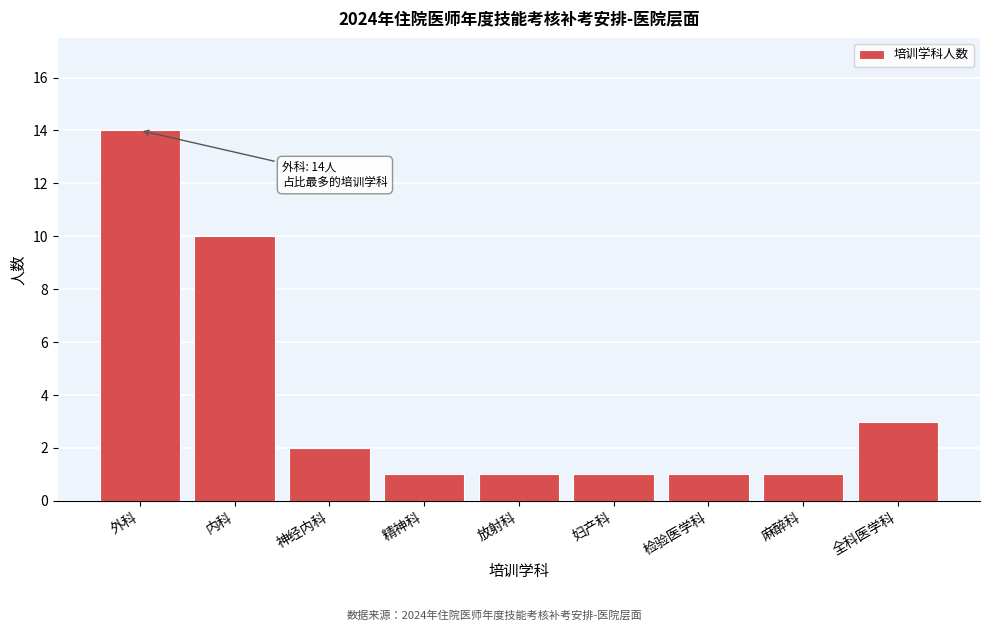

Reading left to right, what are all the values shown in this chart?

外科=14	内科=10	神经内科=2	精神科=1	放射科=1	妇产科=1	检验医学科=1	麻醉科=1	全科医学科=3